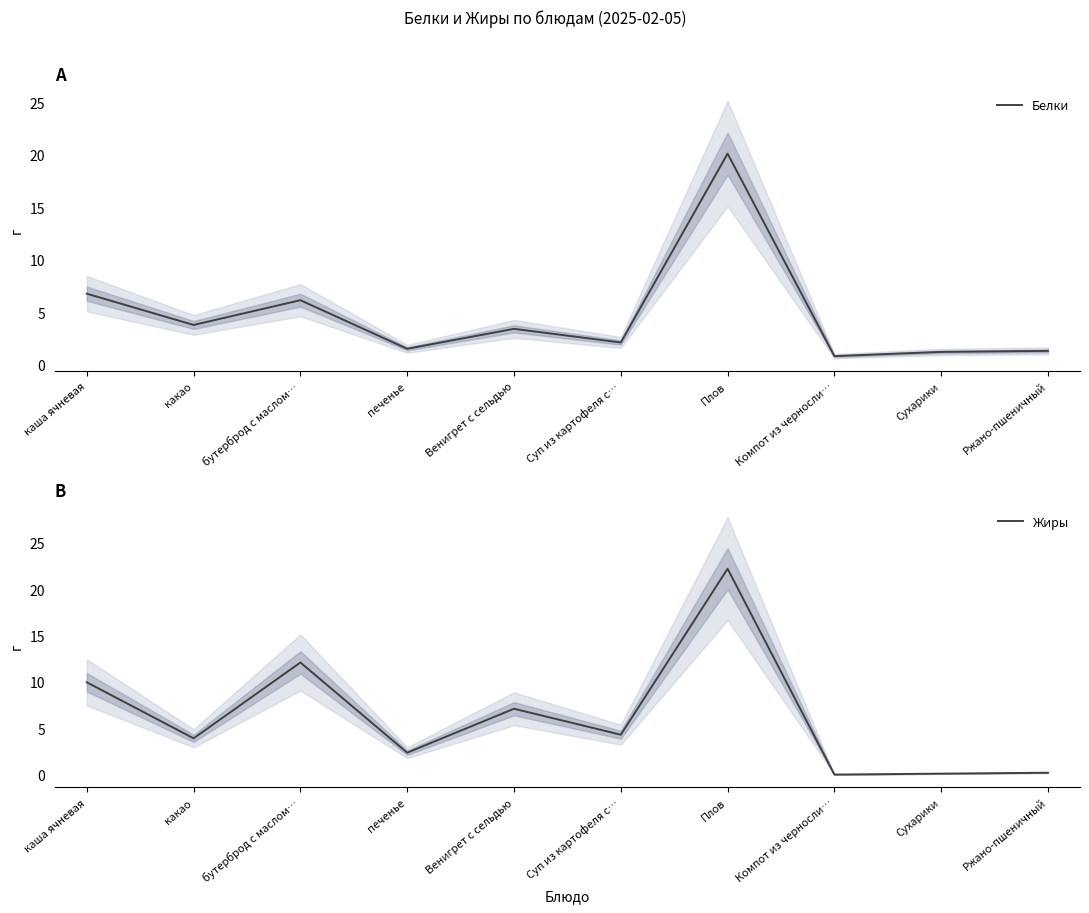

True or false: Белки and Жиры cross at least once.

True